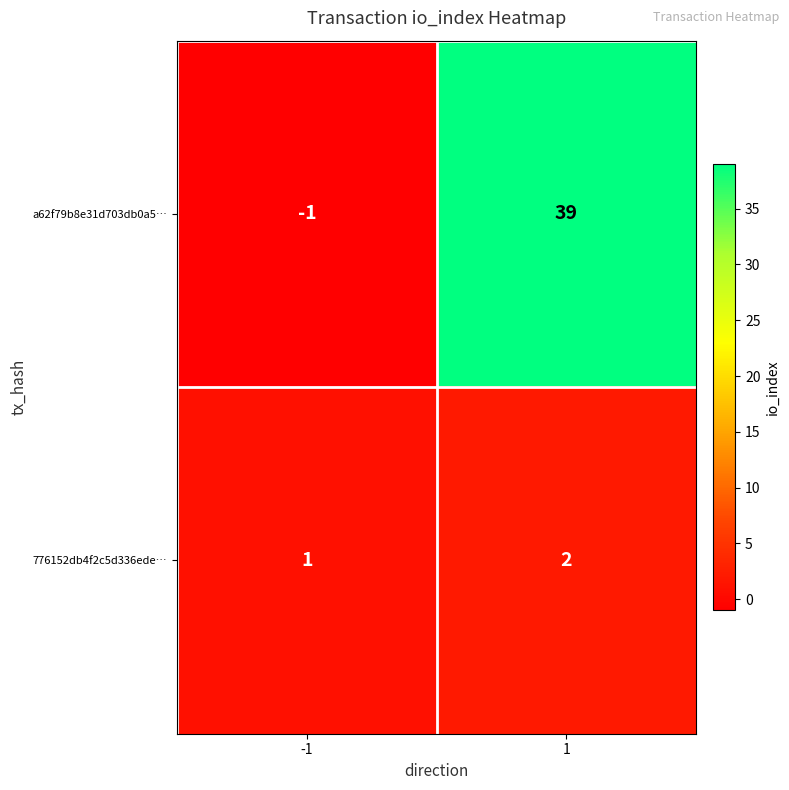

List the series in order of their peak value, highest first.

a62f79b8e31d703db0a5…, 776152db4f2c5d336ede…